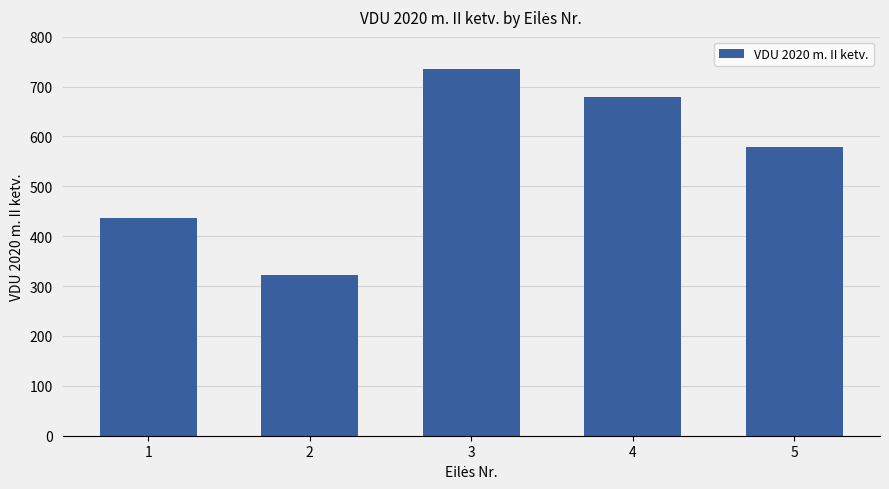

Which label corresponds to the largest value in the chart?

3